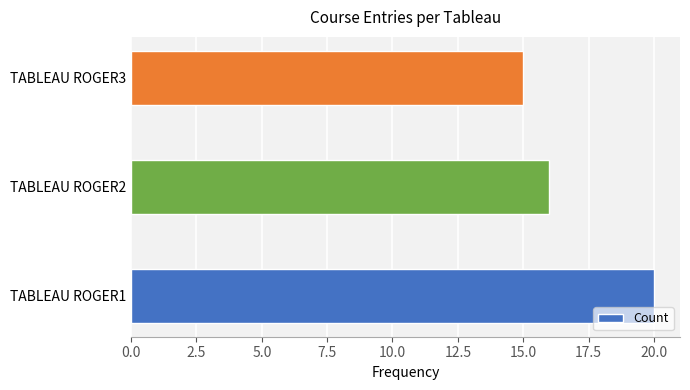

True or false: the data shows 9 at TABLEAU ROGER1.

False